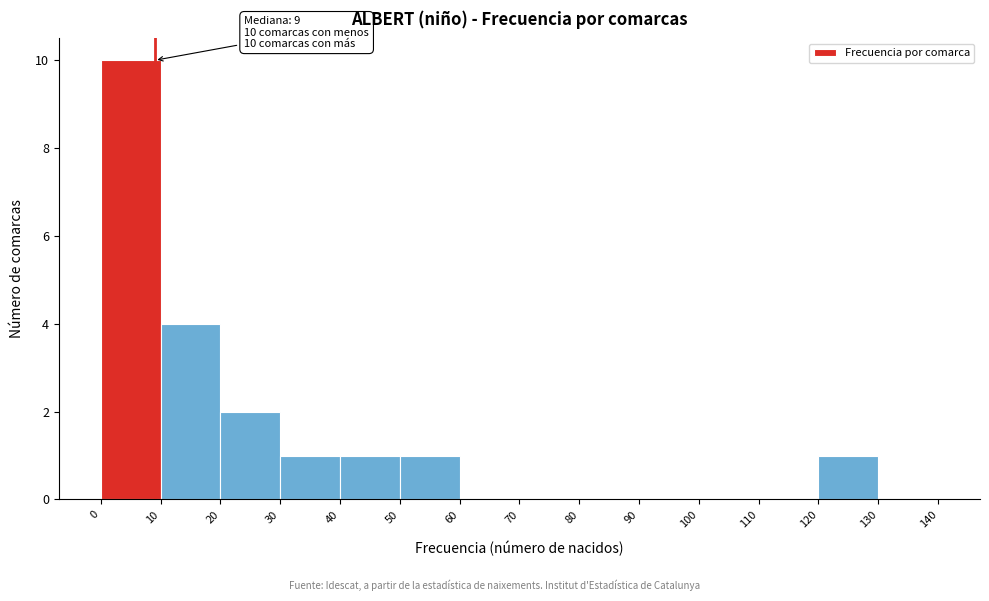

Over which range of the x-axis is the bar tallest?

0 to 10